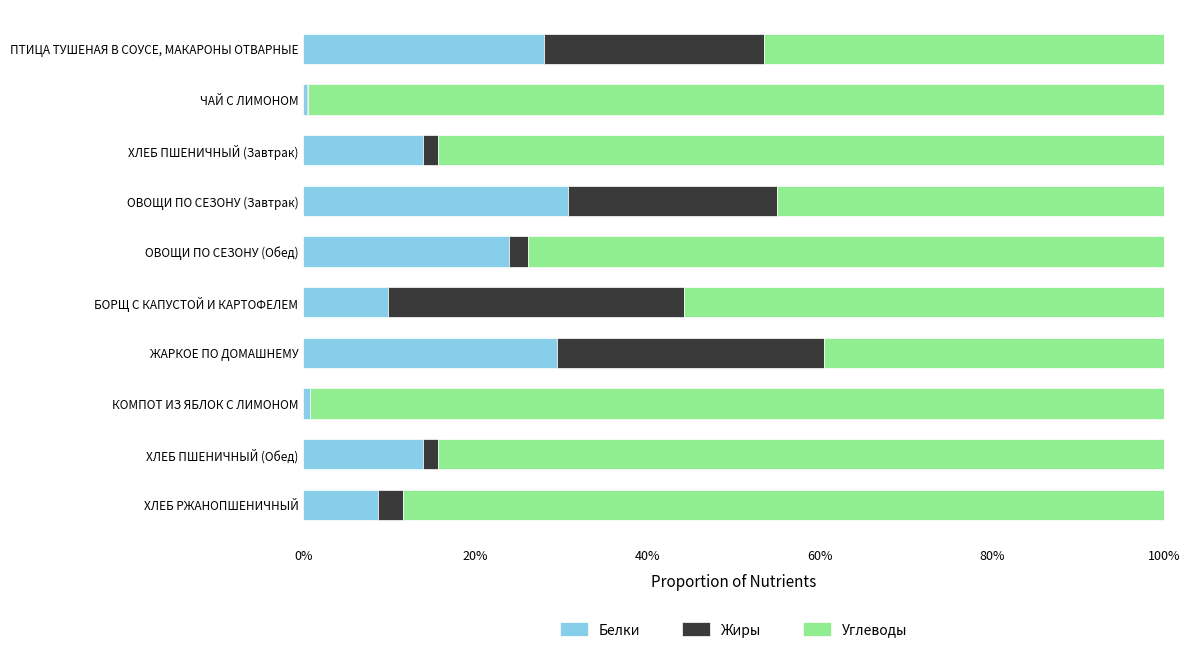

The value of Белки at ХЛЕБ ПШЕНИЧНЫЙ (Завтрак) is 23.4. True or false?

False